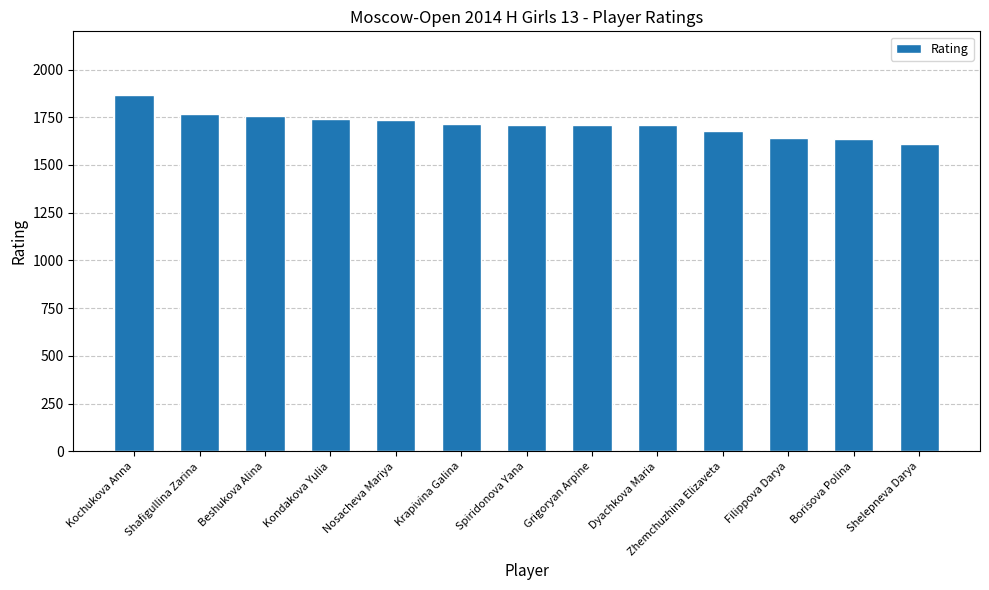

What is the approximate value at Dyachkova Maria, to the nearest 10?

1710